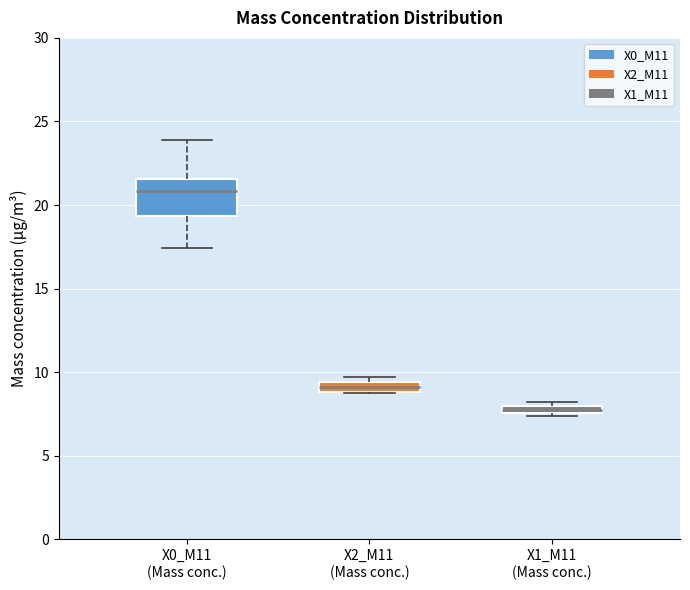

Where is the upper edge of the box for X2_M11 (Mass conc.) on the y-axis? The values are not printed on the chart, so give them approximately, as read against the axis.

9.5